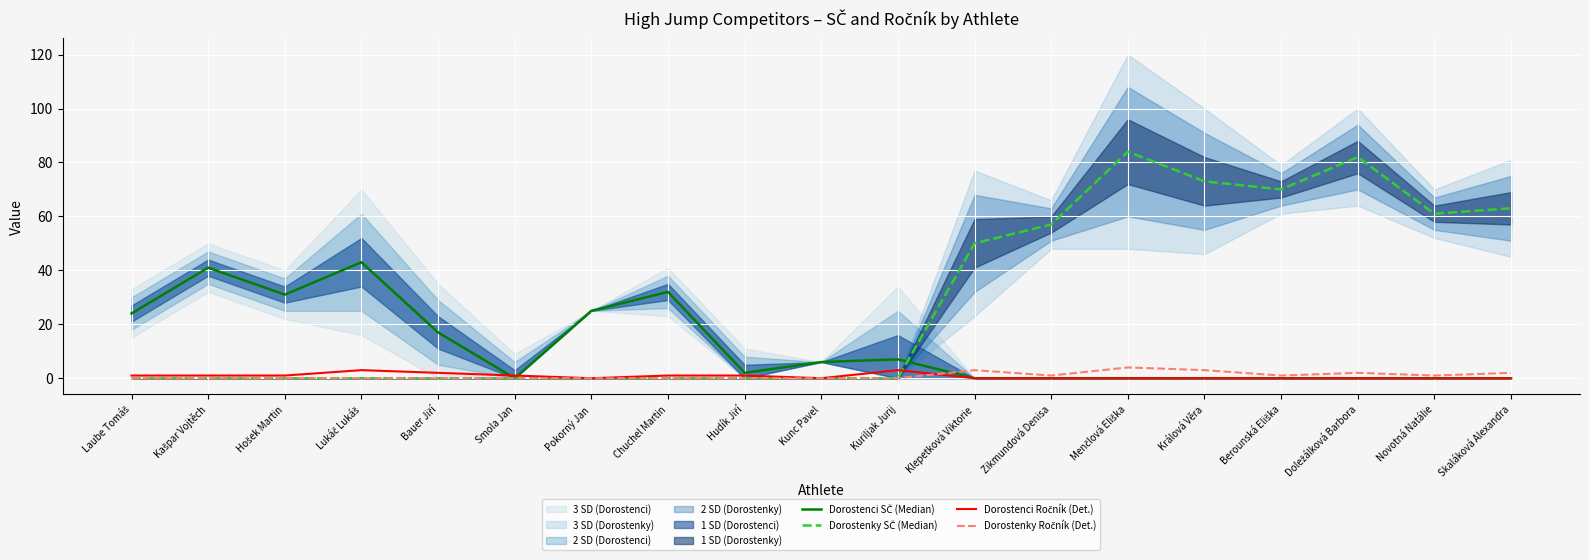

What is the total value across all series at Menčlová Eliška?

88